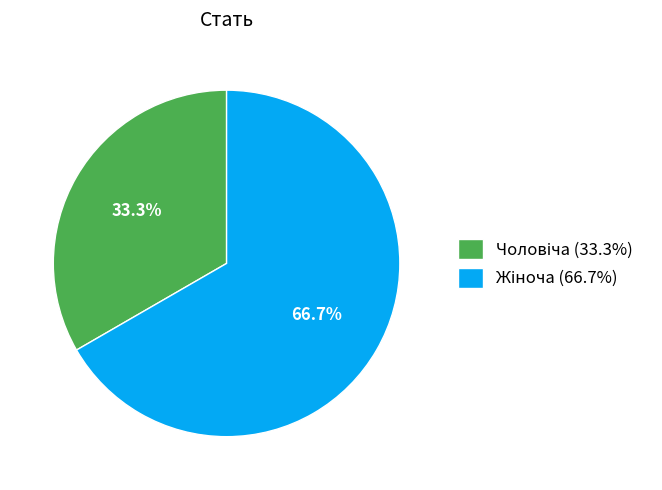

Count the number of slices in the pie.

2